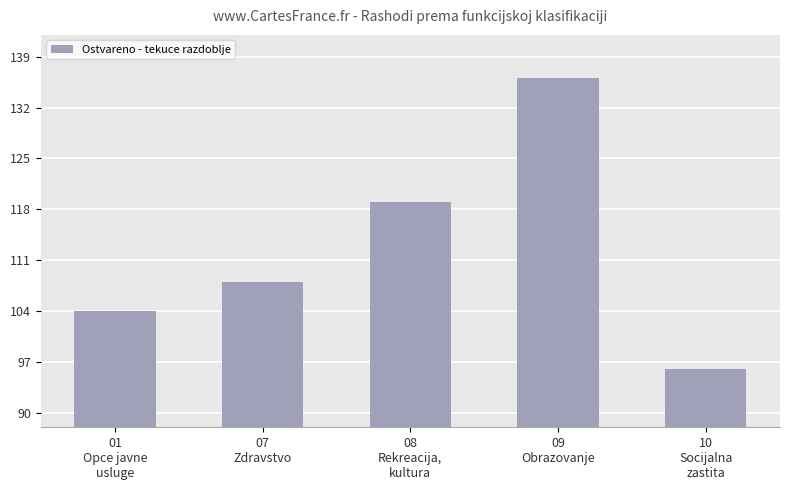

The value at 09
Obrazovanje is 64. True or false?

False